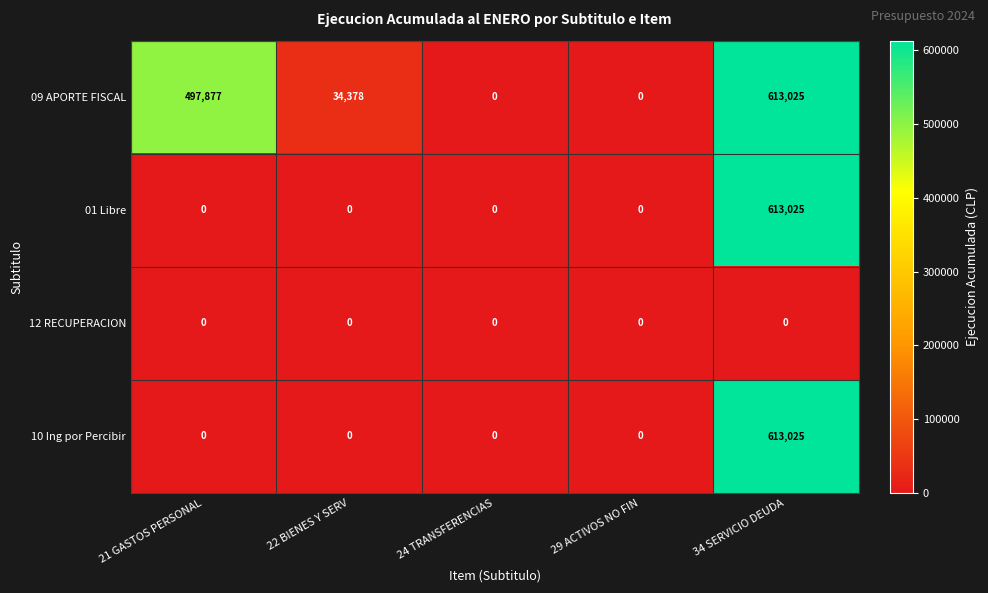

Is it true that 10 Ing por Percibir equals 0 at 21 GASTOS PERSONAL?

True